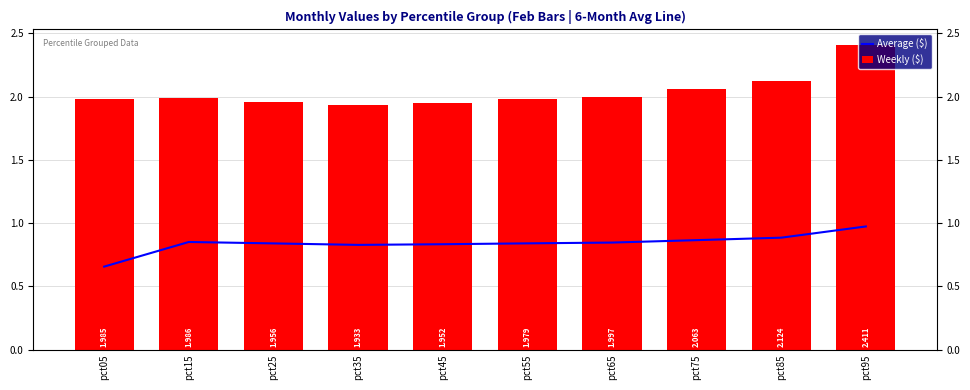

How many groups of bars are there?

10